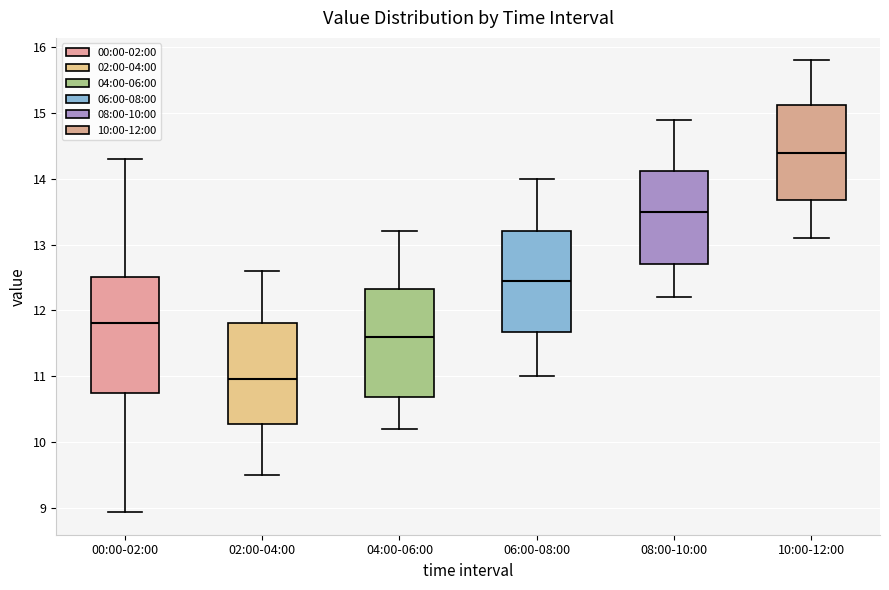

Reading left to right, transcribe this box plot: for each box, give where its median line is, the range the box spans, and where its two whiskers end, as read against the y-axis. The values are not printed on the chart, so give them approximately, as read against the axis.

00:00-02:00: median 11.8, box 10.7 to 12.5, whiskers 8.9 to 14.3
02:00-04:00: median 11.0, box 10.3 to 11.8, whiskers 9.5 to 12.6
04:00-06:00: median 11.6, box 10.7 to 12.3, whiskers 10.2 to 13.2
06:00-08:00: median 12.5, box 11.7 to 13.2, whiskers 11.0 to 14.0
08:00-10:00: median 13.5, box 12.7 to 14.1, whiskers 12.2 to 14.9
10:00-12:00: median 14.4, box 13.7 to 15.1, whiskers 13.1 to 15.8